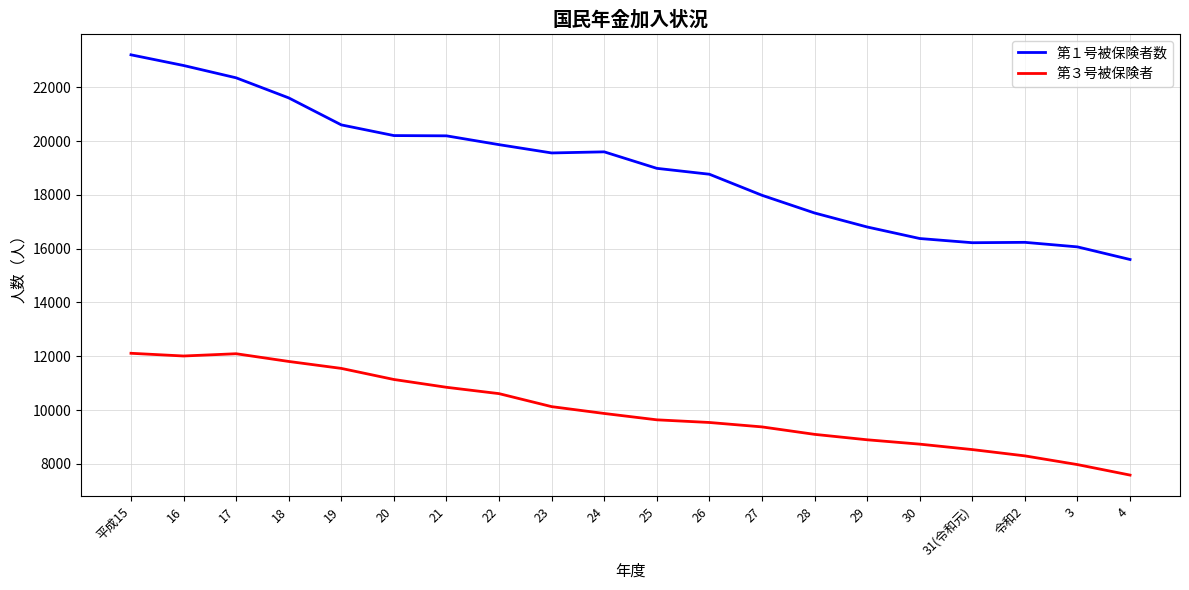

List the series in order of their peak value, lowest first.

第３号被保険者, 第１号被保険者数